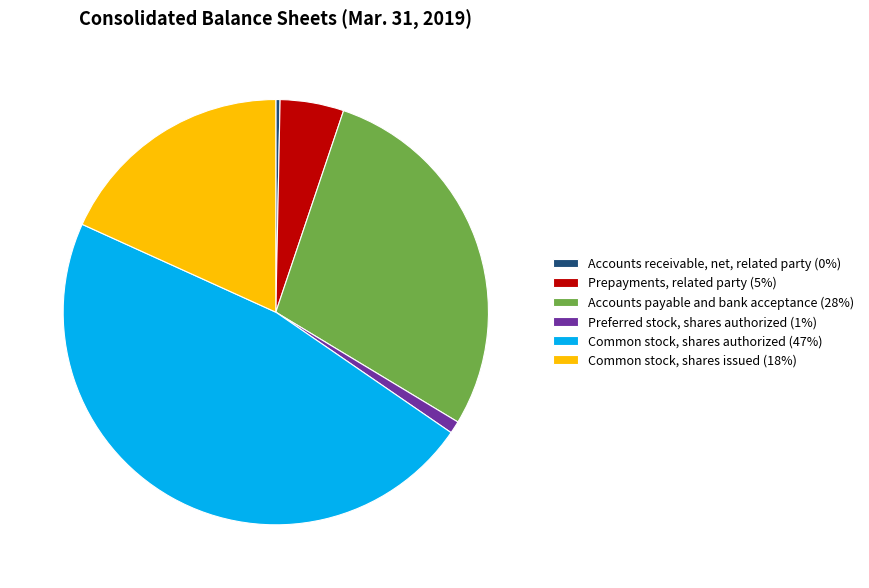

Is there a majority slice in this chart?

No